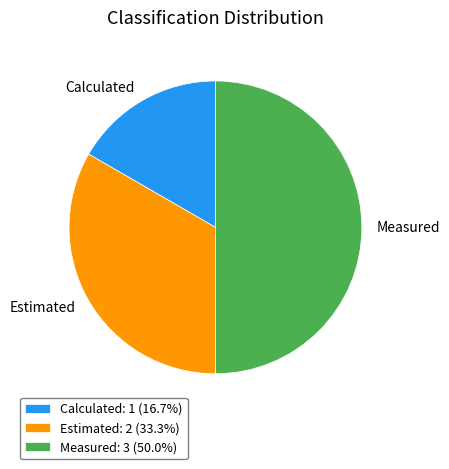

Is the sum of Measured: 3 (50.0%) and Estimated: 2 (33.3%) greater than half?

Yes